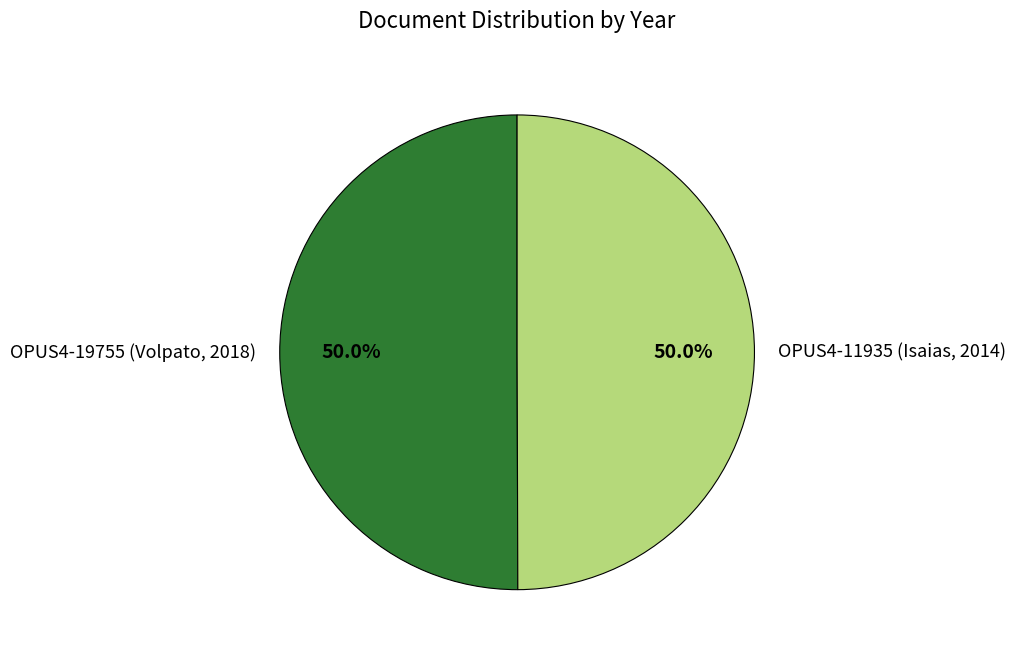

To the nearest percent, what percentage of the pie is OPUS4-11935 (Isaias, 2014)?

50%